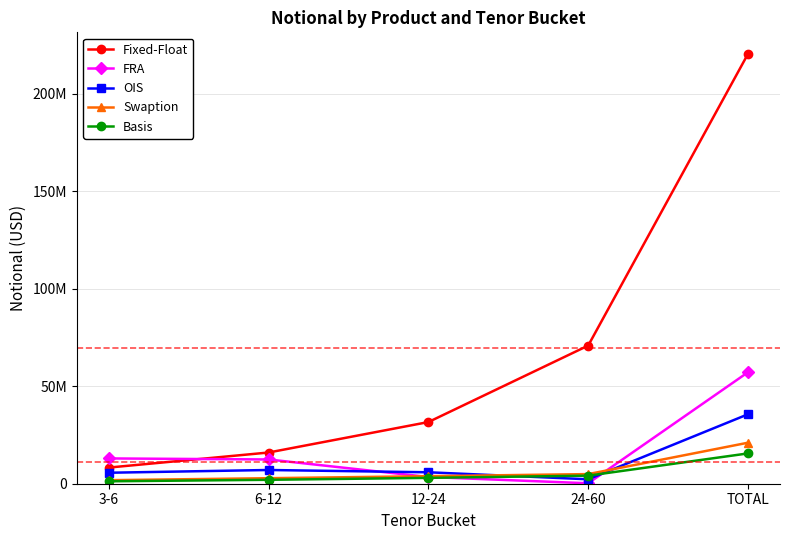

What is the label of the 4th point from the left?

24-60